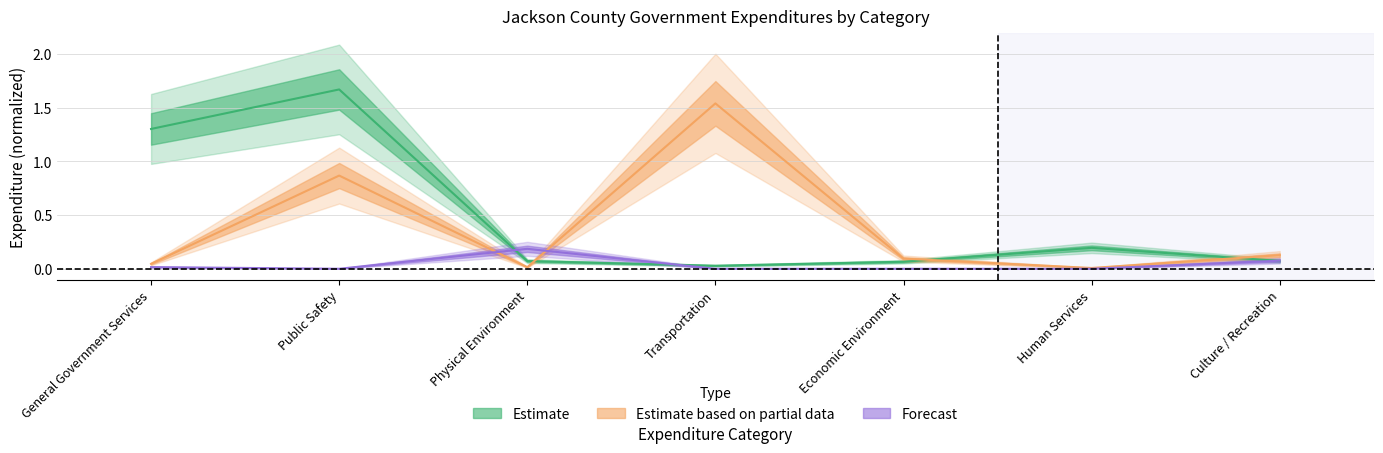

Where is General nearest to the value 0?

Transportation